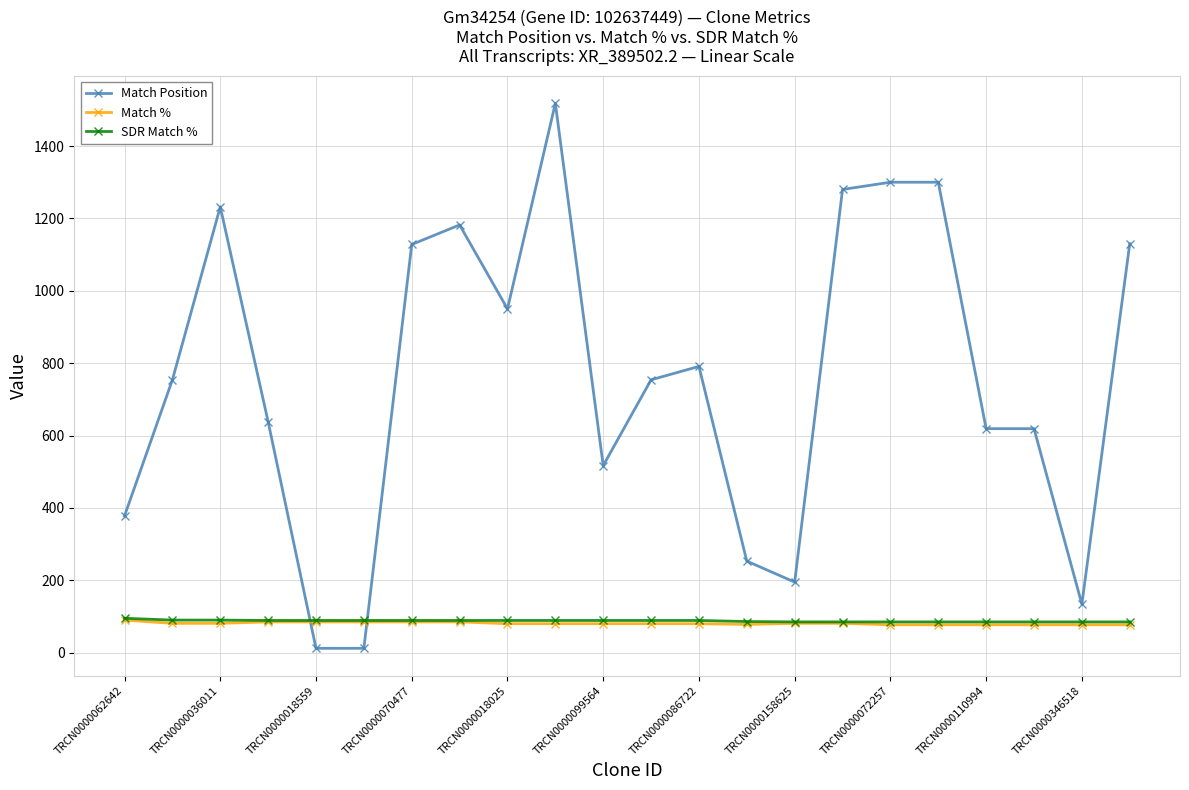

Which series ends up on top after the final intersection of Match Position and SDR Match %?

Match Position